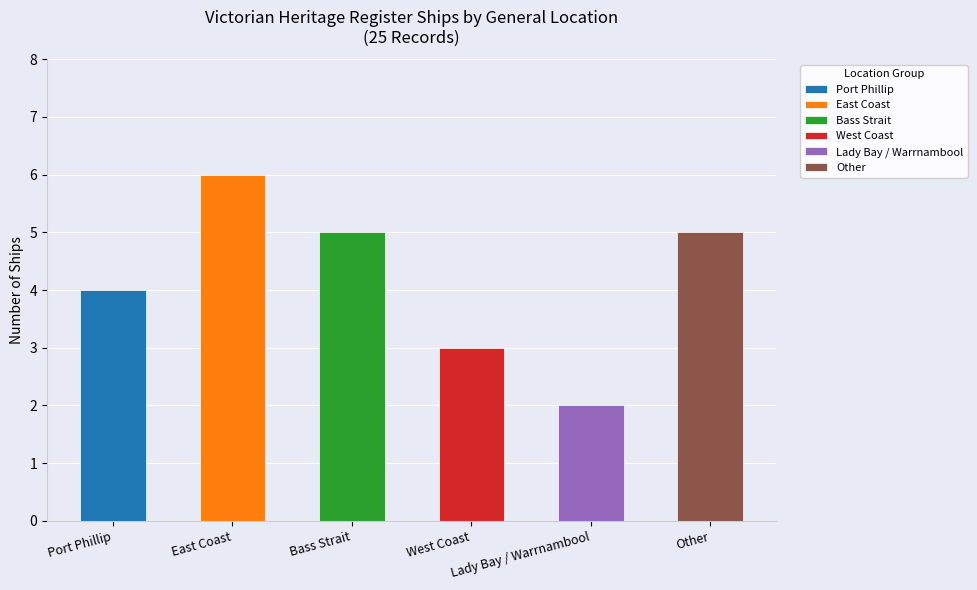

How many categories are shown in the chart?

6